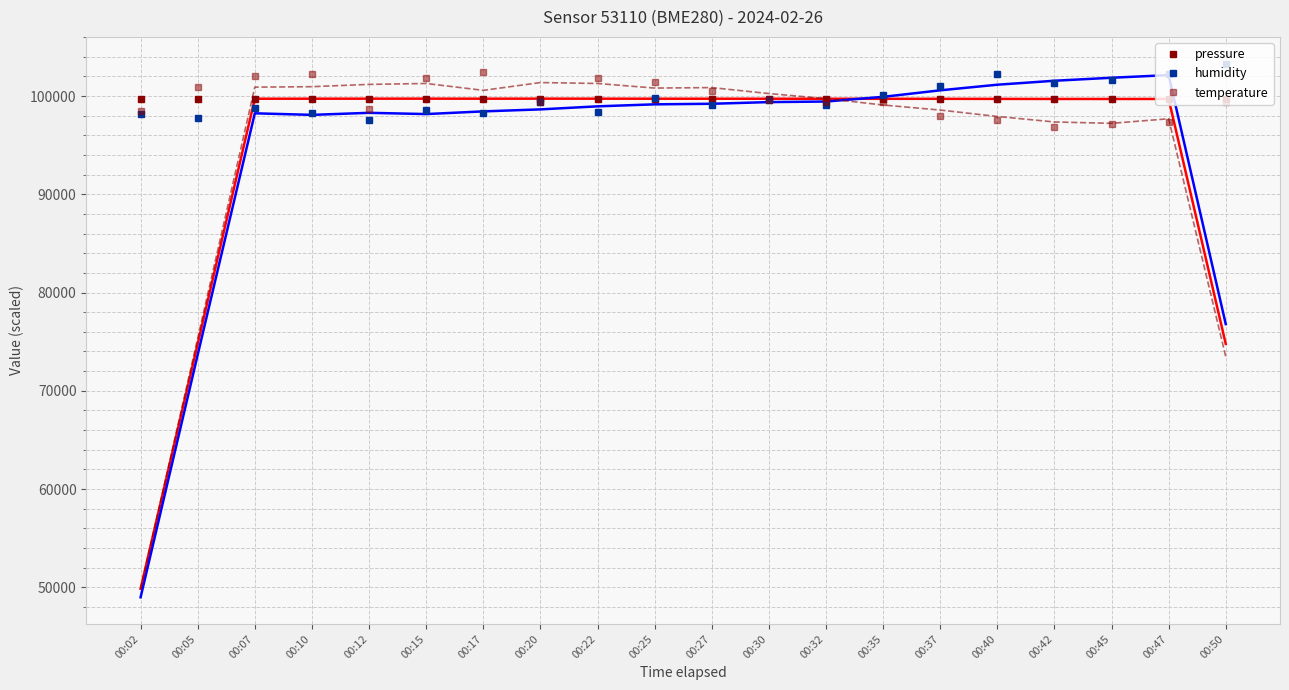

What is the maximum value for pressure?

99742.3